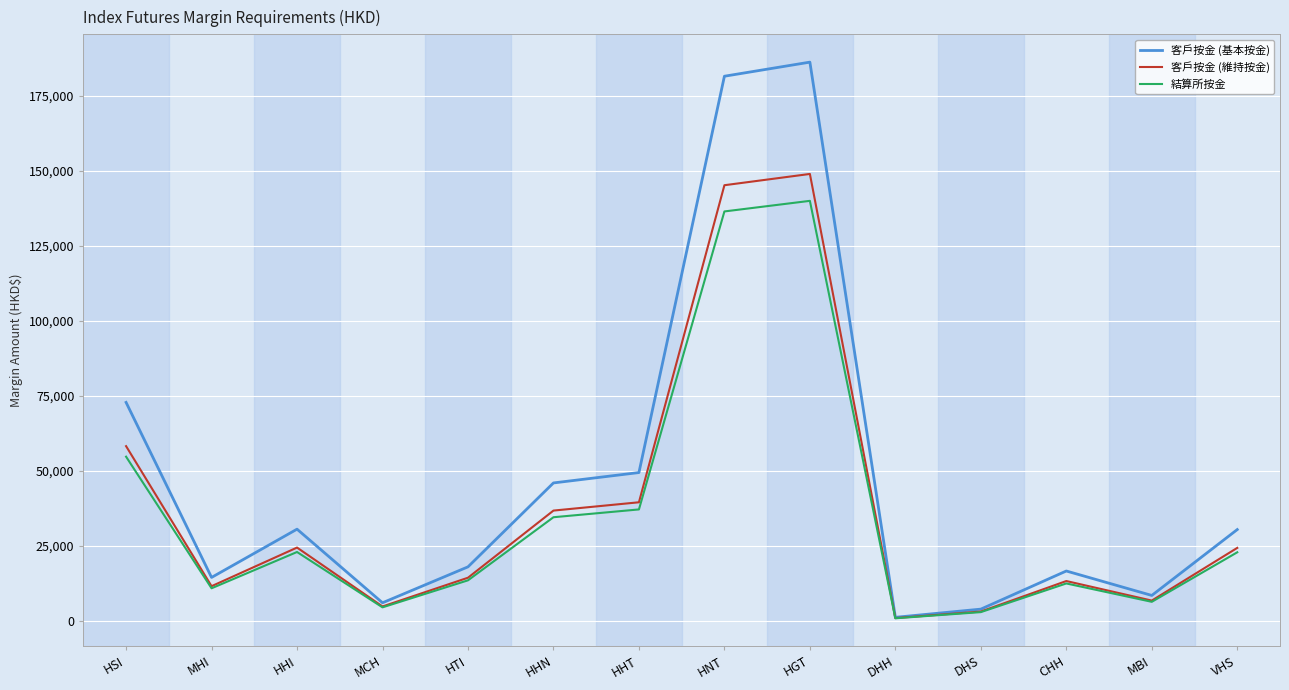

What are all the series names shown in the legend?

客戶按金 (基本按金), 客戶按金 (維持按金), 結算所按金